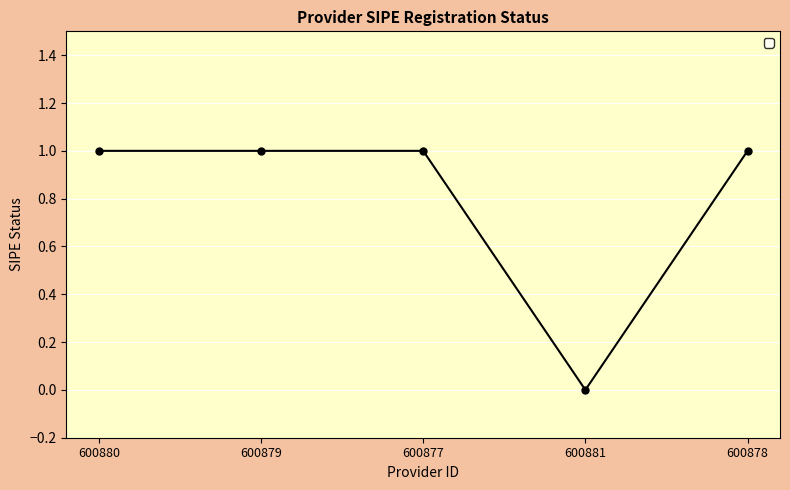

The chart shows a value of 1 at 600877. True or false?

True